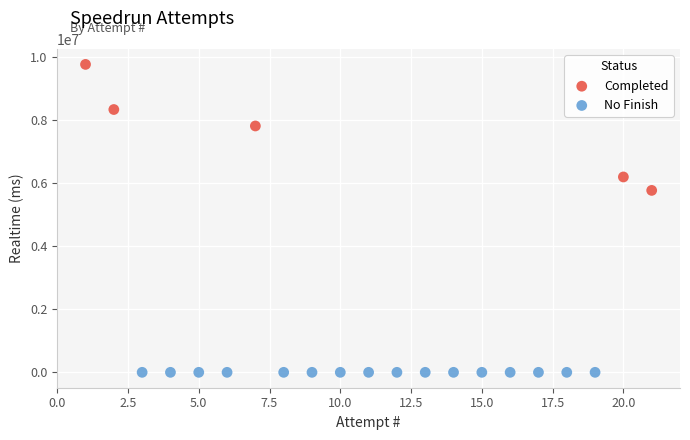

Which series reaches the maximum Y coordinate?

Completed